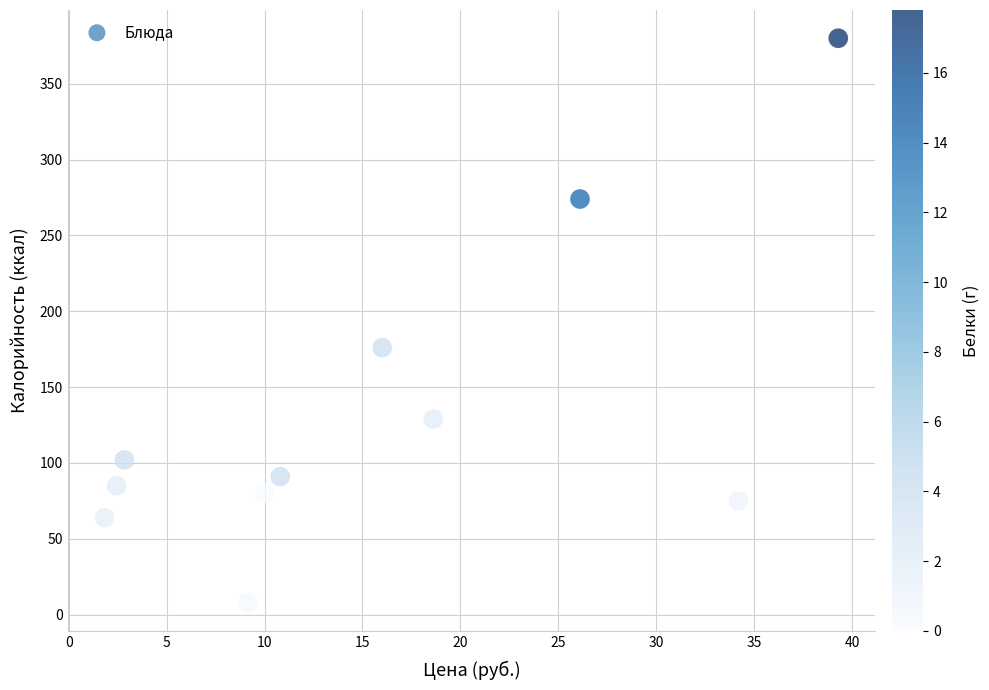

What Y value in the scatter plot is closest to 194?

176